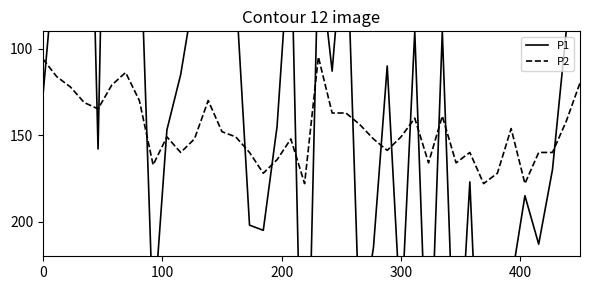

What is the minimum value for P2?

104.8